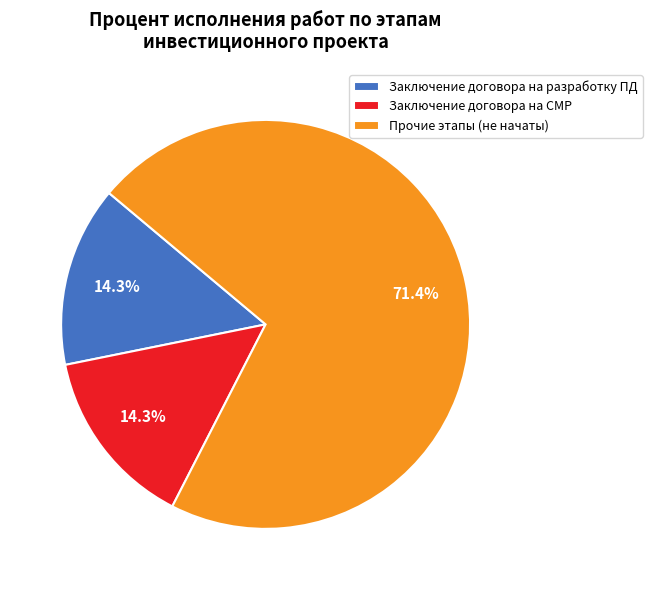

How many segments does this pie chart have?

3